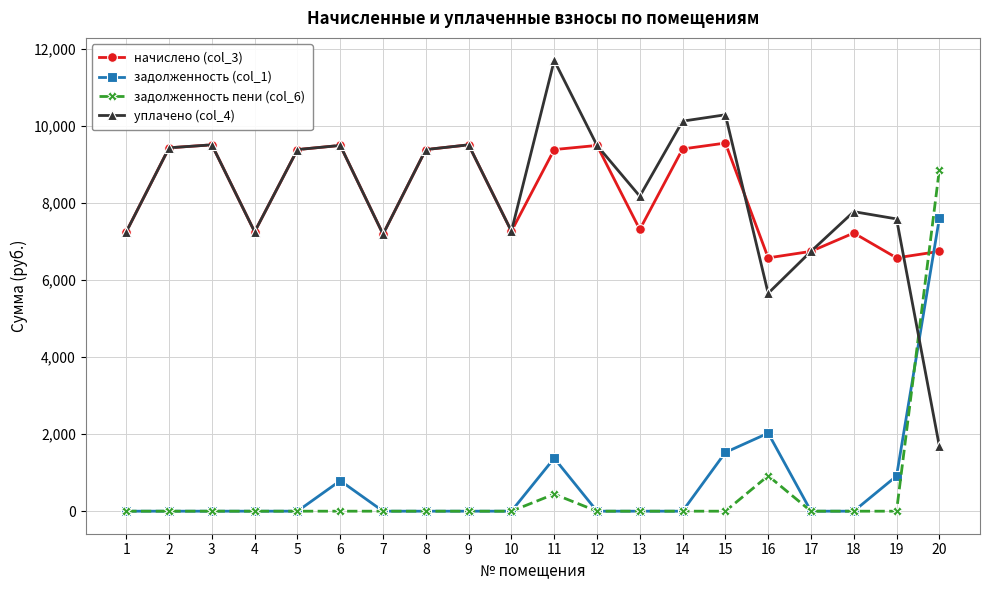

What is the value of the начислено (col_3) point at the 13th from the left?

7311.4